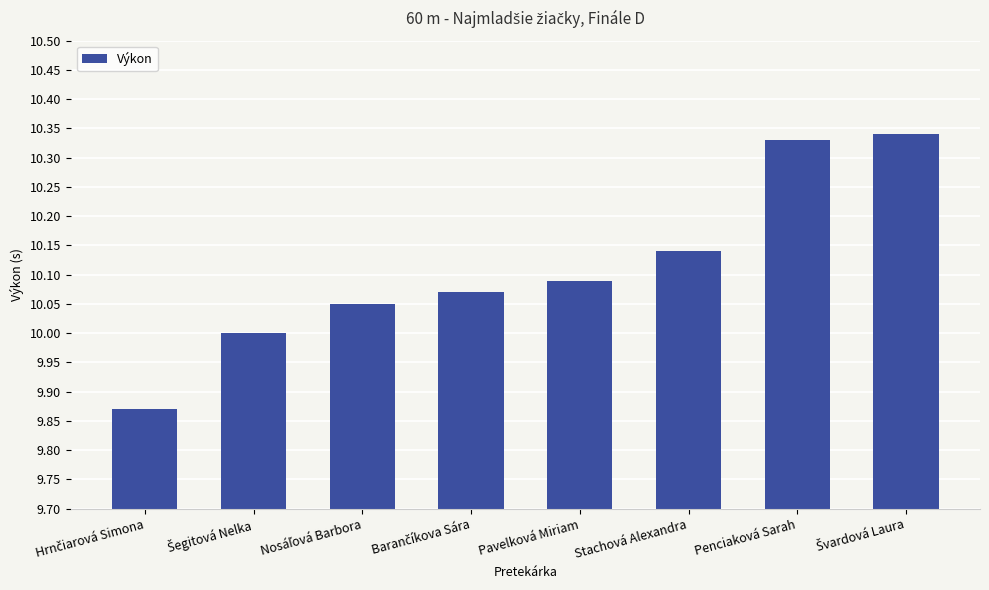

What position from the right is Pavelková Miriam?

4